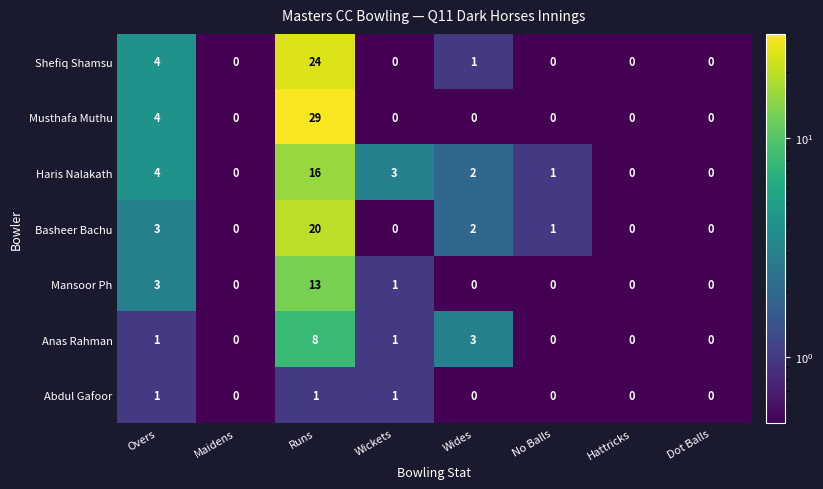

Between Wickets and Dot Balls, which series saw the biggest shift?

Haris Nalakath